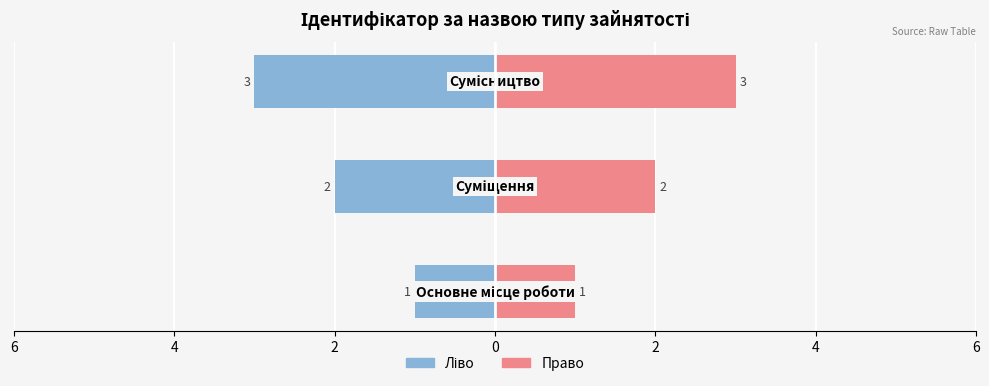

Rank the series at 2 from lowest to highest value.

Ідентифікатор (ліво), Ідентифікатор (право)